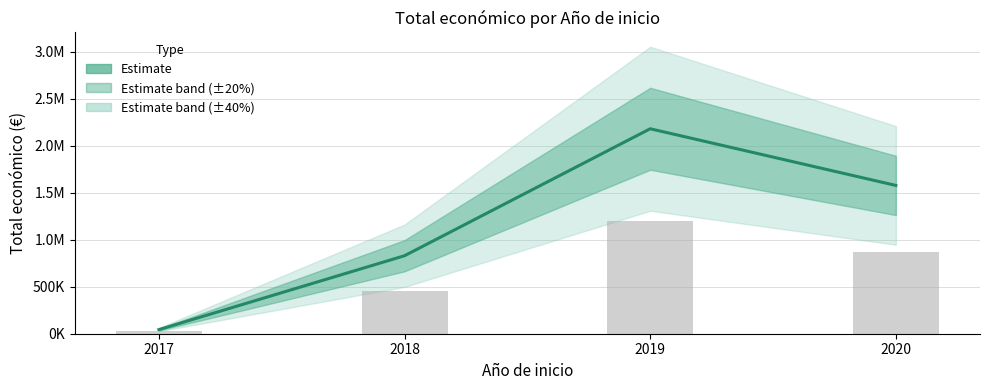

How many bars are there in total?

4